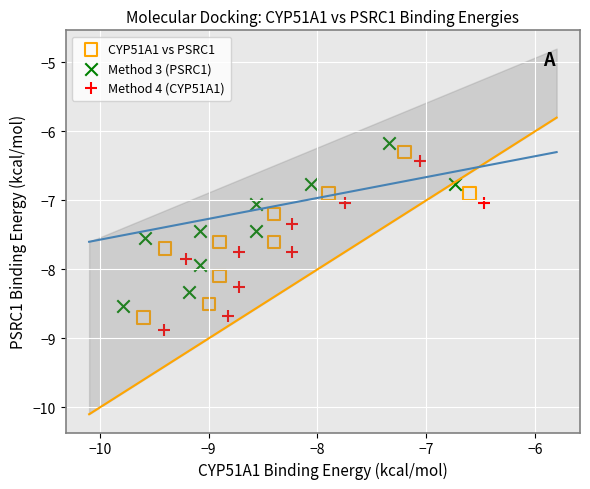

Which series reaches the minimum Y coordinate?

Method 4 (CYP51A1)